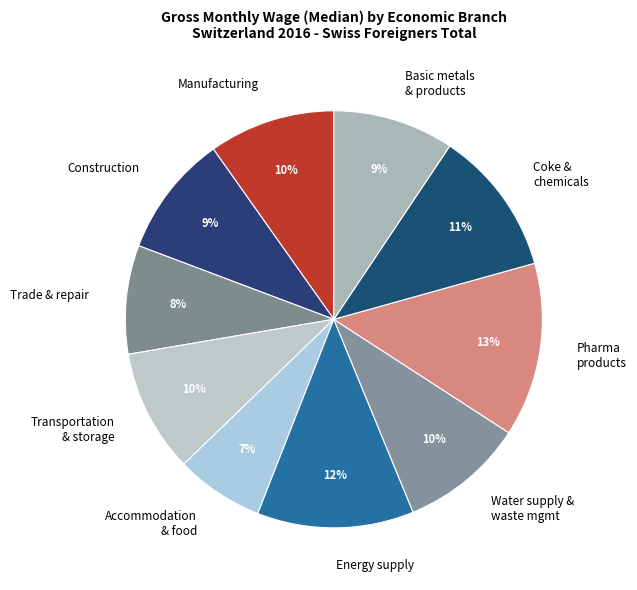

What is the smallest slice in the pie chart?

Accommodation & food